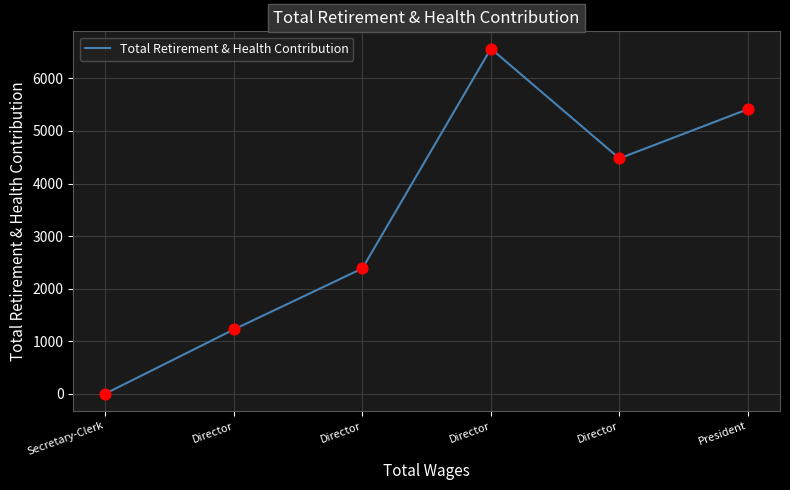

How many positive values are there?

5